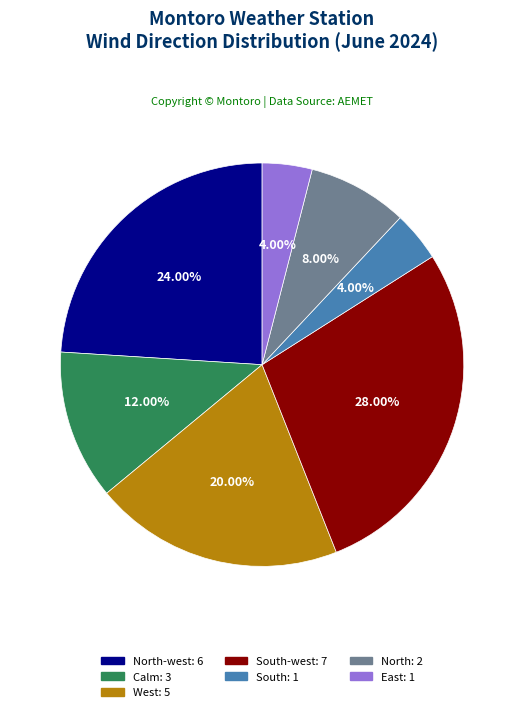

Does any single category account for the majority?

No